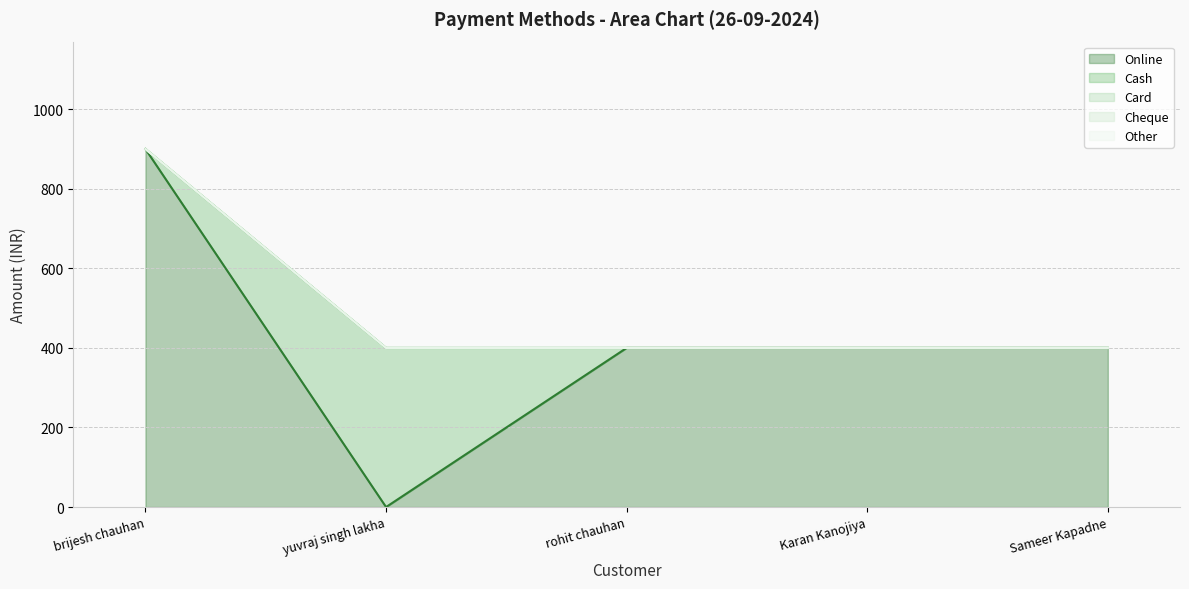

Rank the series at Sameer Kapadne from highest to lowest value.

Online, Cash, Card, Cheque, Other